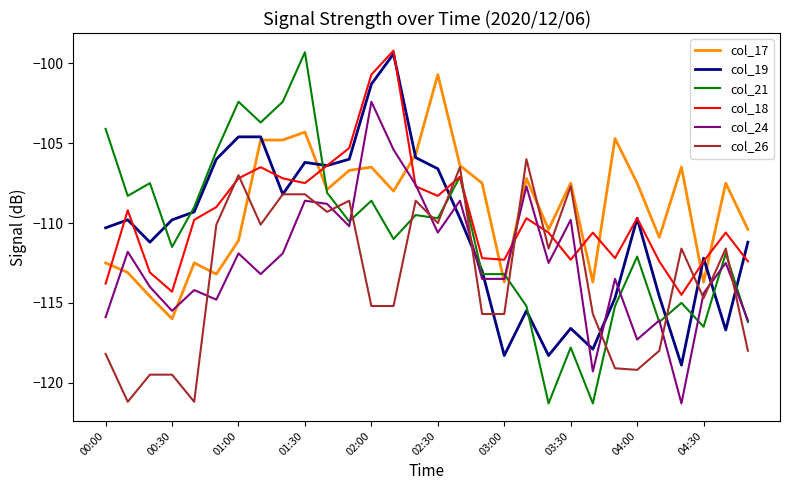

What is the minimum value shown in the chart?

-121.3